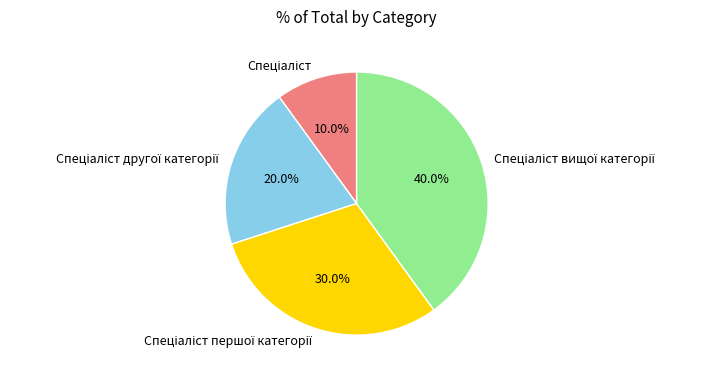

Does any single category account for the majority?

No